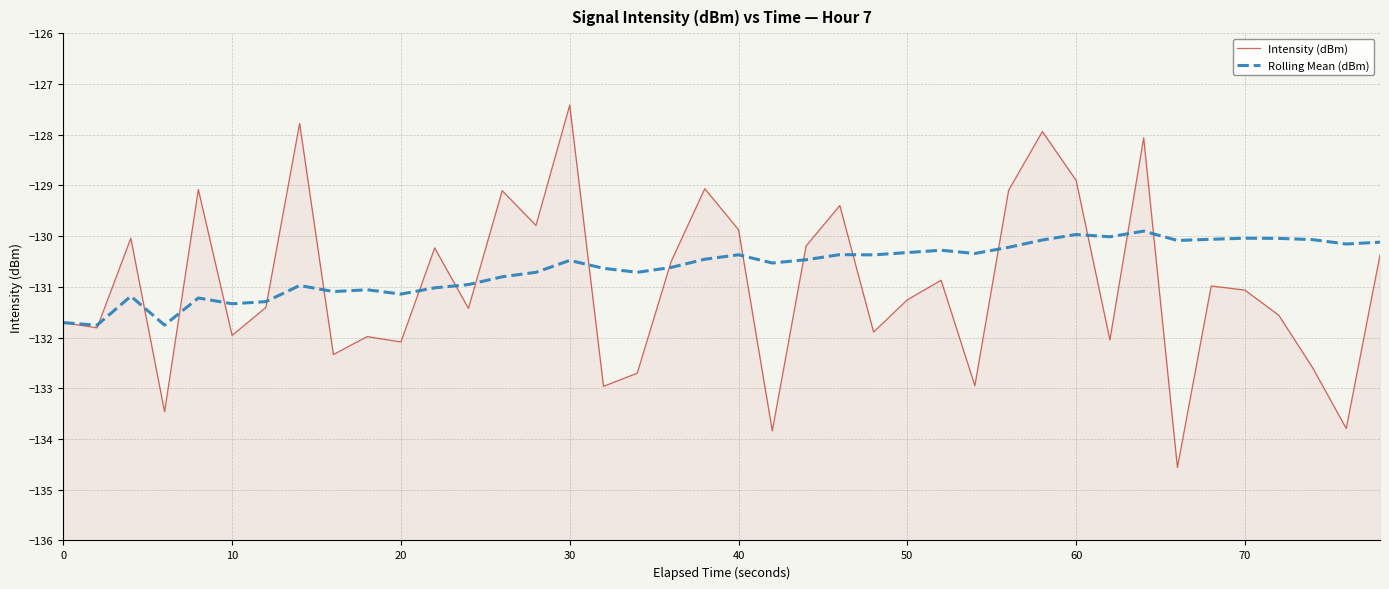

Which series ends up on top after the final intersection of Rolling Mean (dBm) and Intensity (dBm)?

Rolling Mean (dBm)